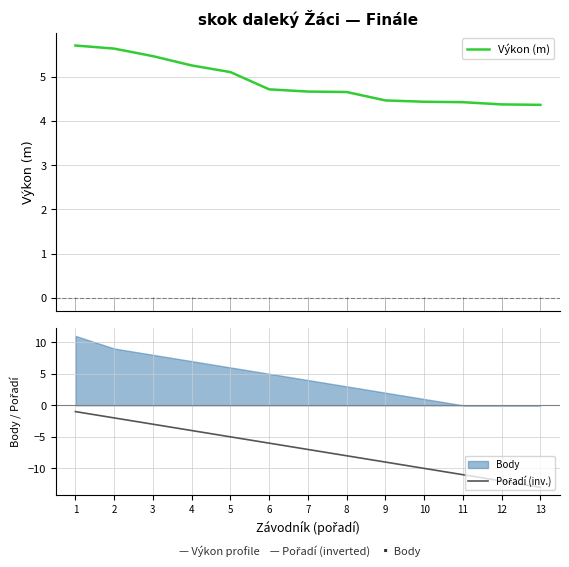

Reading right to left, extract all data points from this chart.

Výkon (m): 4.4	4.4	4.4	4.4	4.5	4.7	4.7	4.7	5.1	5.2	5.5	5.6	5.7
Pořadí (inv.): -13.0	-12.0	-11.0	-10.0	-9.0	-8.0	-7.0	-6.0	-5.0	-4.0	-3.0	-2.0	-1.0